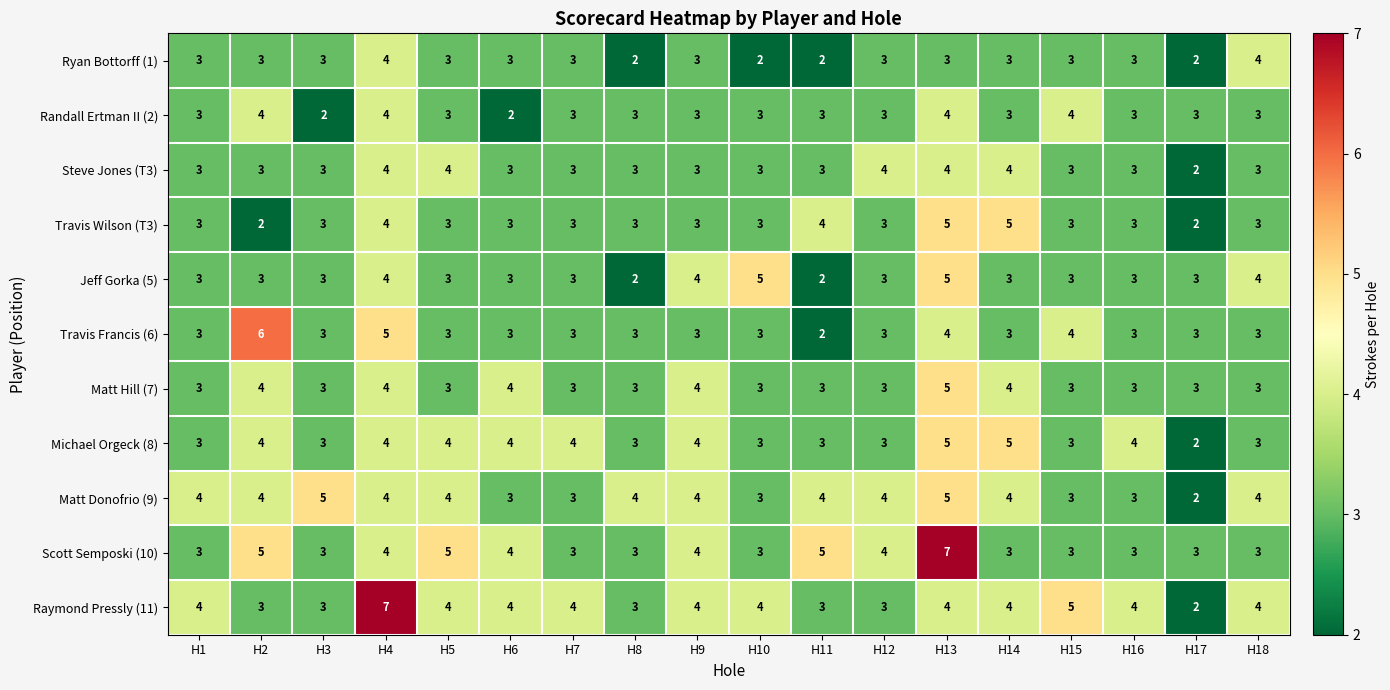

What is the difference between the highest and lowest values at H1?

1